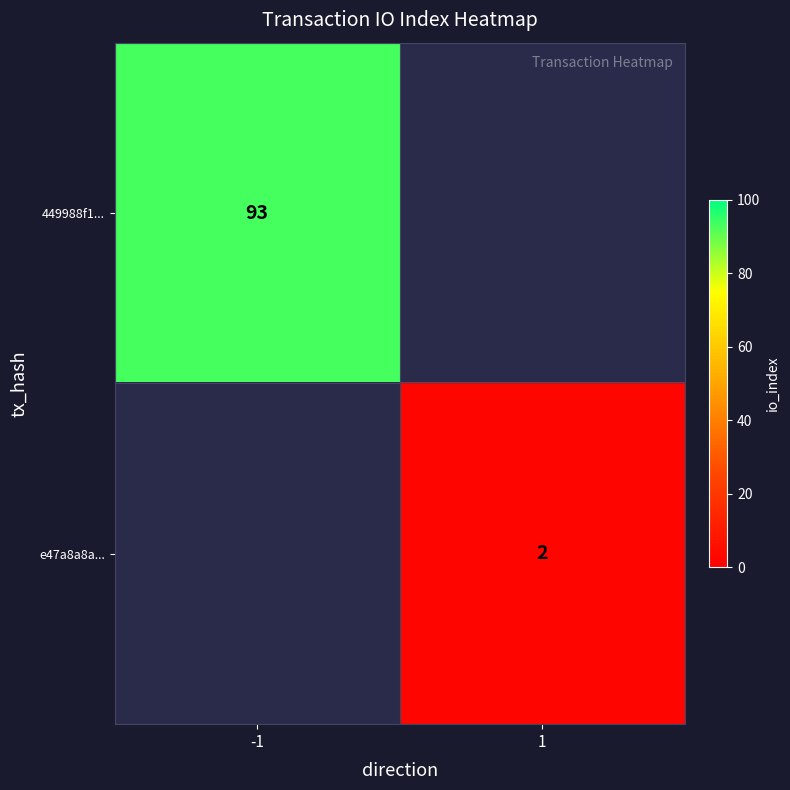

The 449988f1... series shows 38.7 at -1. True or false?

False